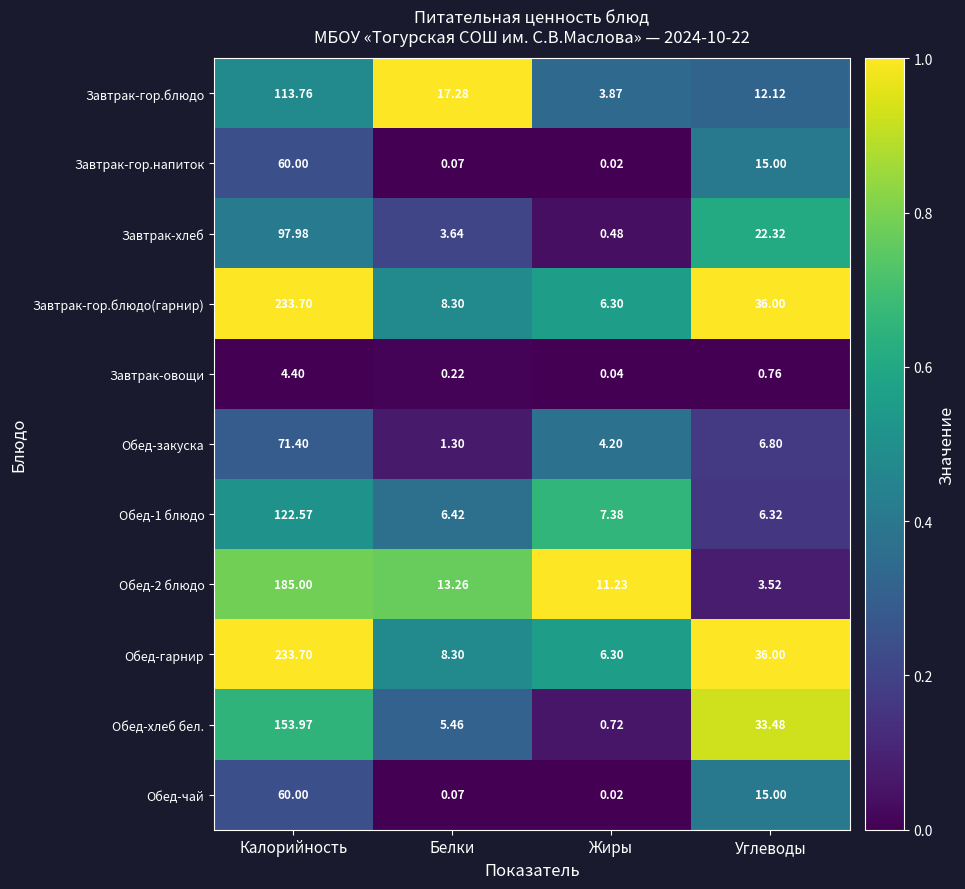

At which label is Обед-гарнир closest to 120?

Углеводы